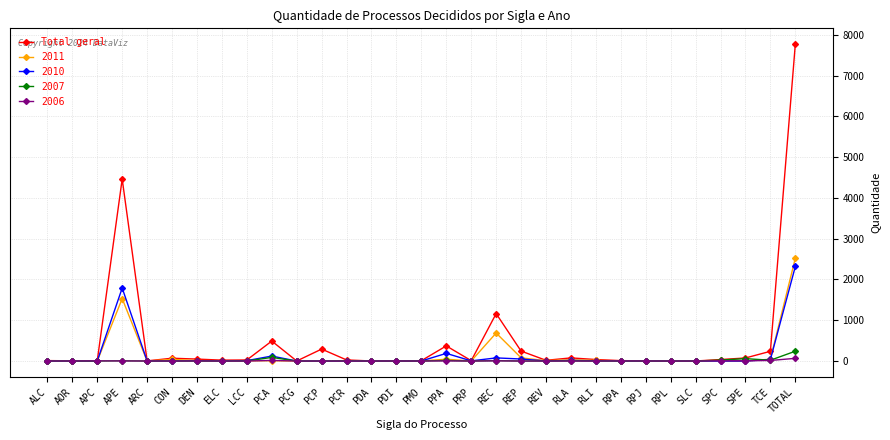

The 2011 series shows 784 at RPA. True or false?

False